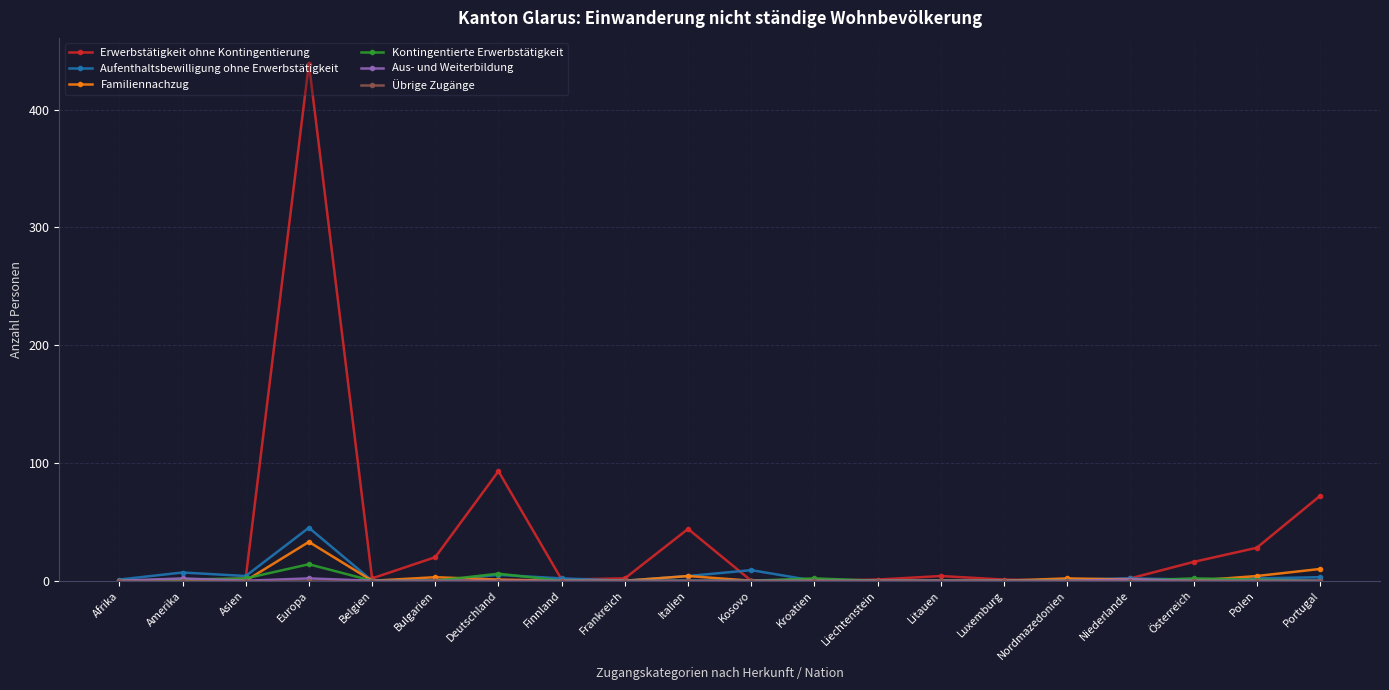

At which category is the sum across all series the highest?

Europa